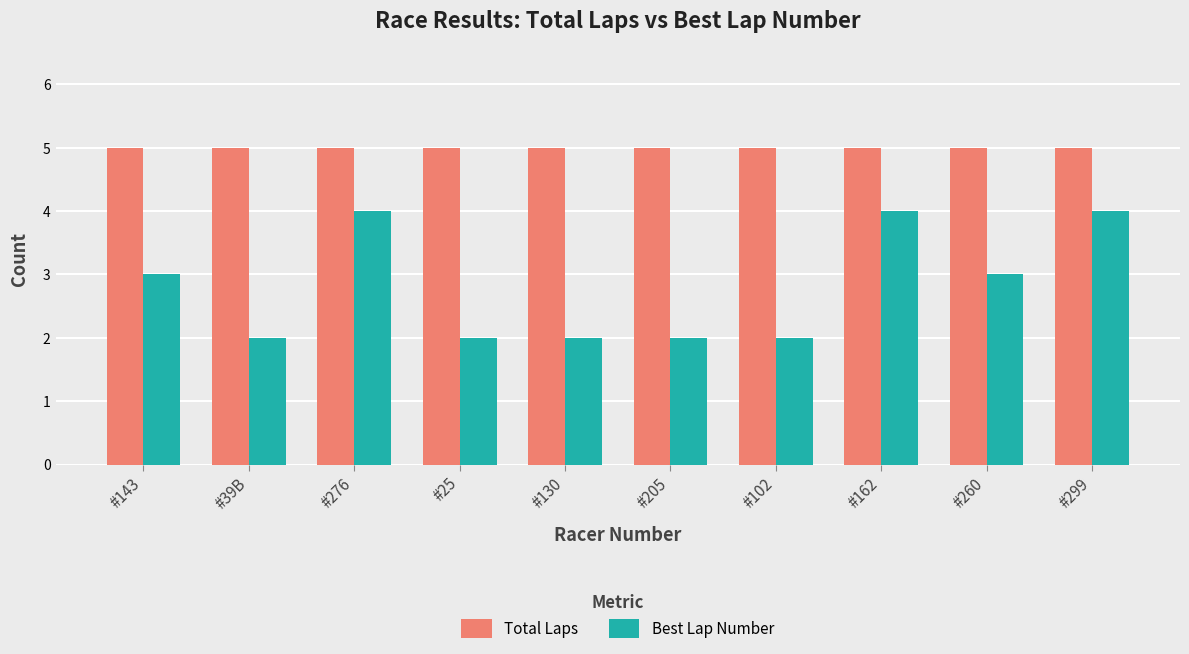

List the series in order of their overall mean, highest first.

Total Laps, Best Lap Number